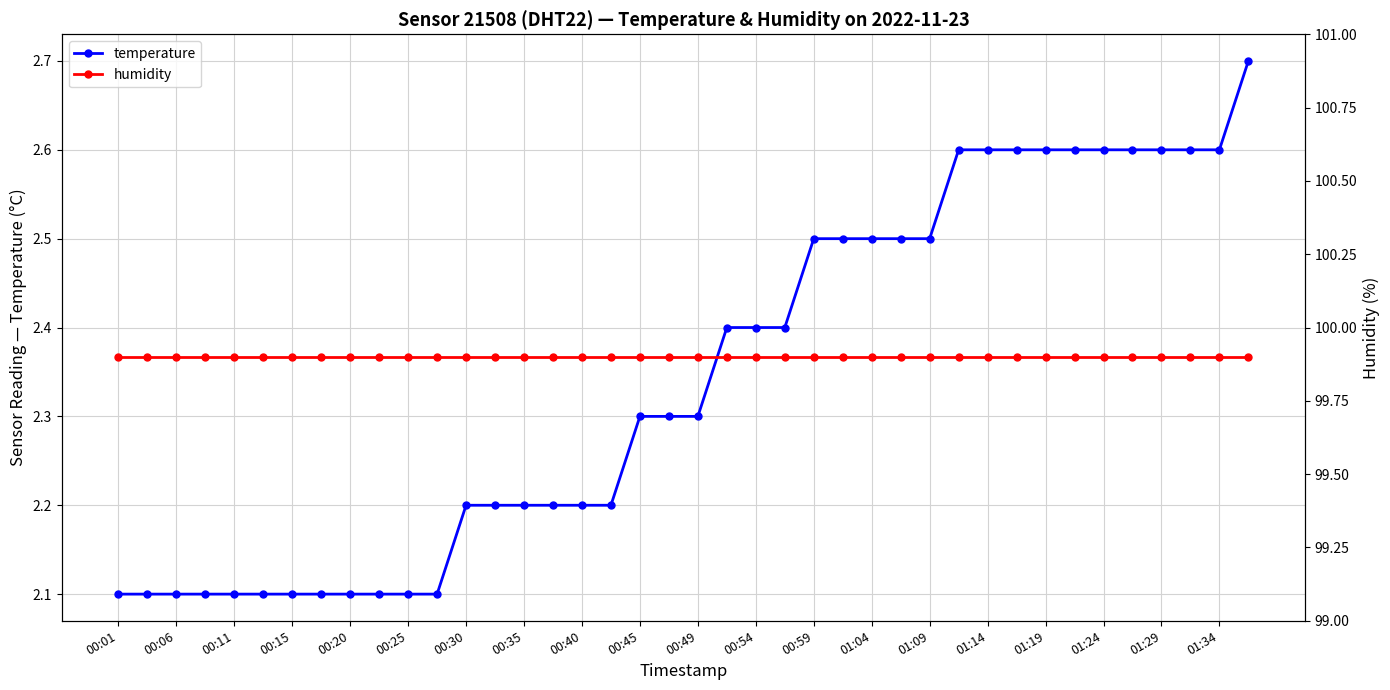

The temperature series shows 0.6 at 00:30. True or false?

False